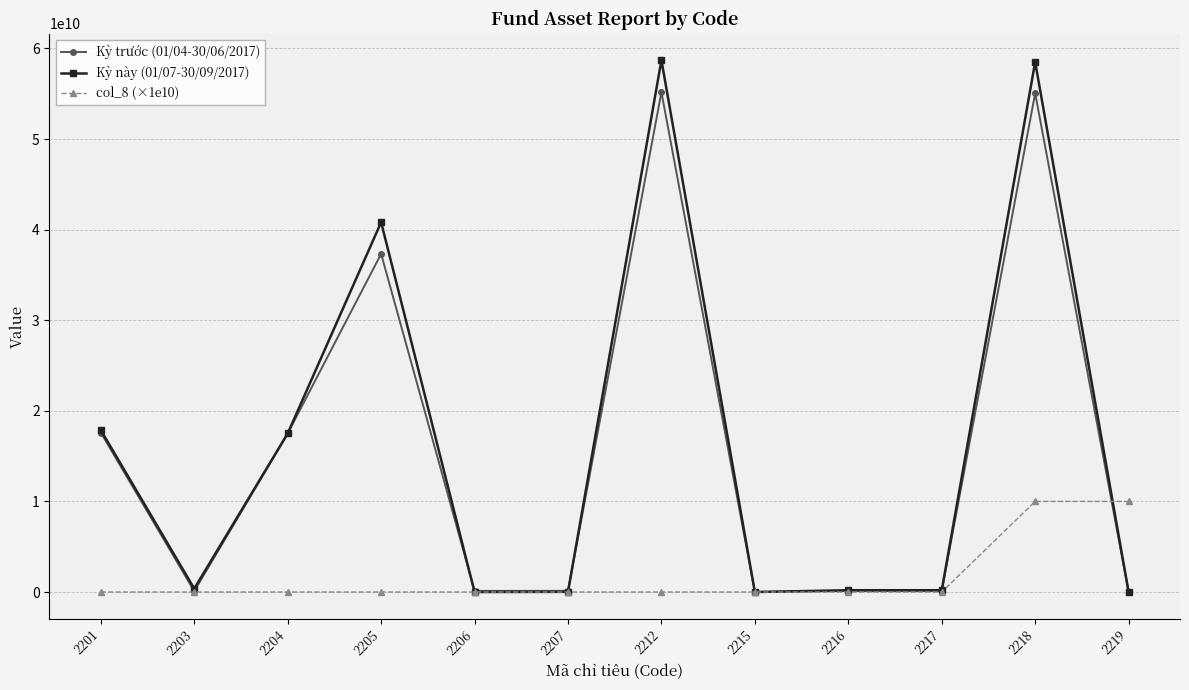

What are all the series names shown in the legend?

Kỳ trước (01/04-30/06/2017), Kỳ này (01/07-30/09/2017), col_8 (×1e10)